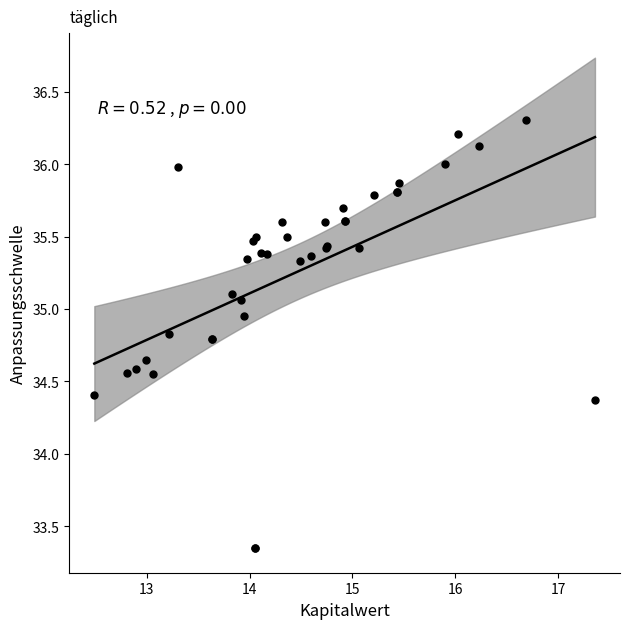

What Y value in the scatter plot is closest to 34?

34.4